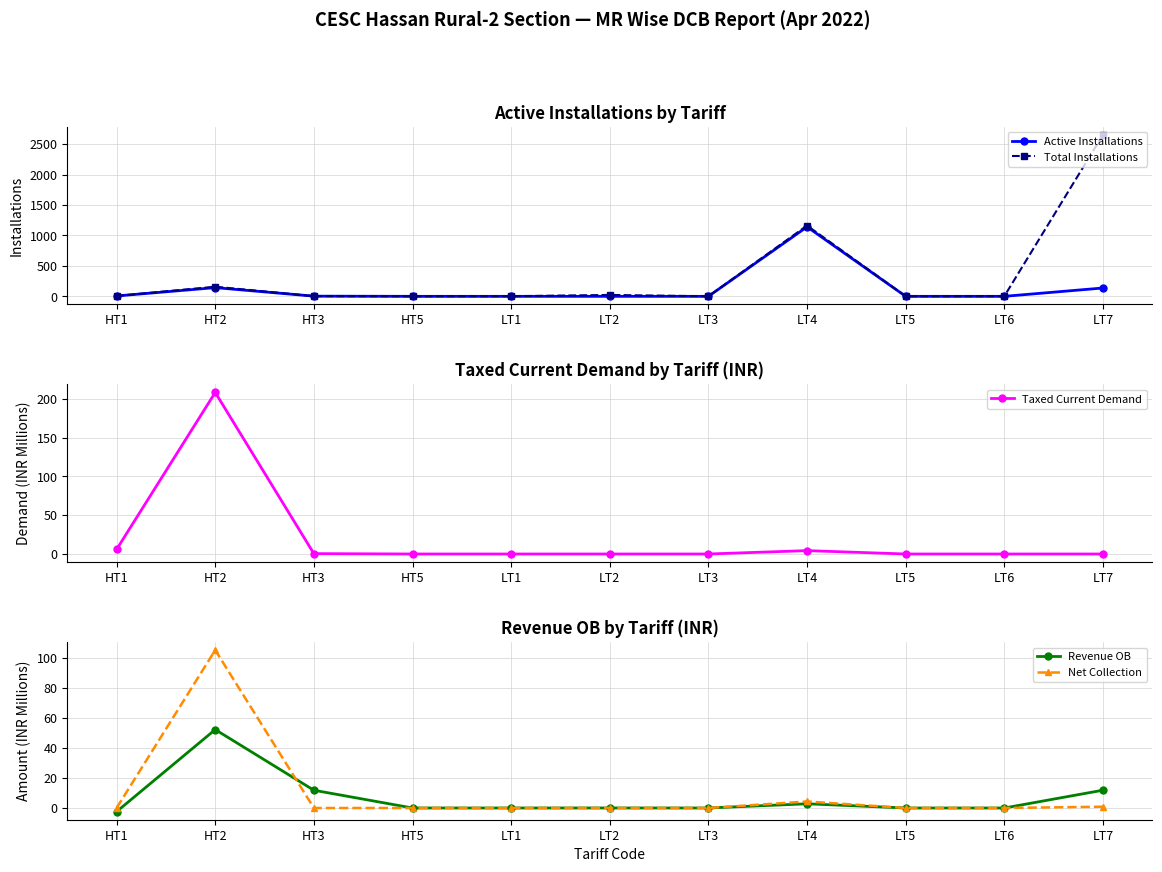

Reading right to left, what are all the values shown in this chart?

Active Installations: LT7=137.0	LT6=0.0	LT5=0.0	LT4=1141.0	LT3=0.0	LT2=0.0	LT1=0.0	HT5=0.0	HT3=3.0	HT2=143.0	HT1=6.0
Total Installations: LT7=2652.0	LT6=2.0	LT5=1.0	LT4=1162.0	LT3=1.0	LT2=23.0	LT1=2.0	HT5=1.0	HT3=3.0	HT2=158.0	HT1=6.0
Taxed Current Demand: LT7=0.0	LT6=0.0	LT5=0.0	LT4=4.3	LT3=0.0	LT2=0.0	LT1=0.0	HT5=0.0	HT3=0.5	HT2=208.1	HT1=5.9
Revenue OB: LT7=11.9	LT6=-0.0	LT5=0.0	LT4=2.8	LT3=0.0	LT2=0.0	LT1=-0.0	HT5=0.0	HT3=11.8	HT2=52.2	HT1=-2.4
Net Collection: LT7=0.9	LT6=0.0	LT5=0.0	LT4=4.3	LT3=0.0	LT2=0.0	LT1=0.0	HT5=0.0	HT3=0.0	HT2=105.1	HT1=0.0